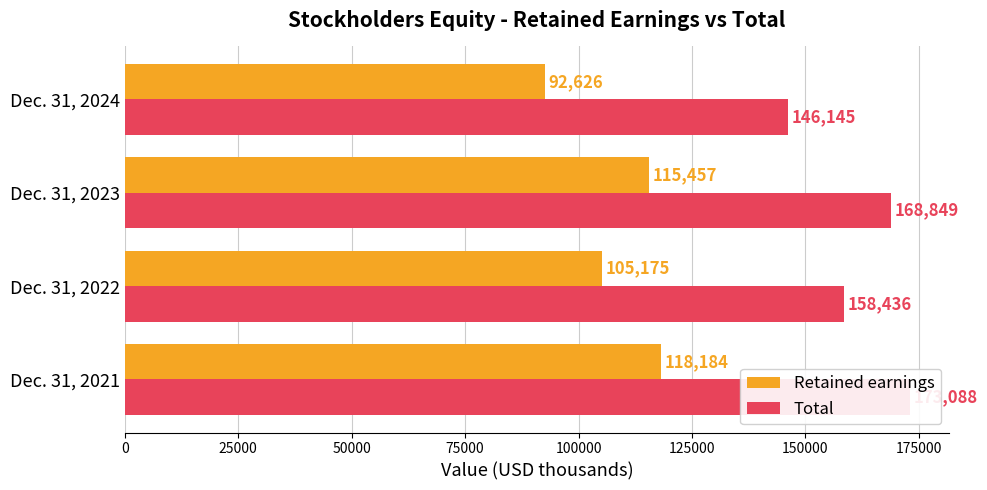

What is the spread (max minus min) of values at Dec. 31, 2021?

54904